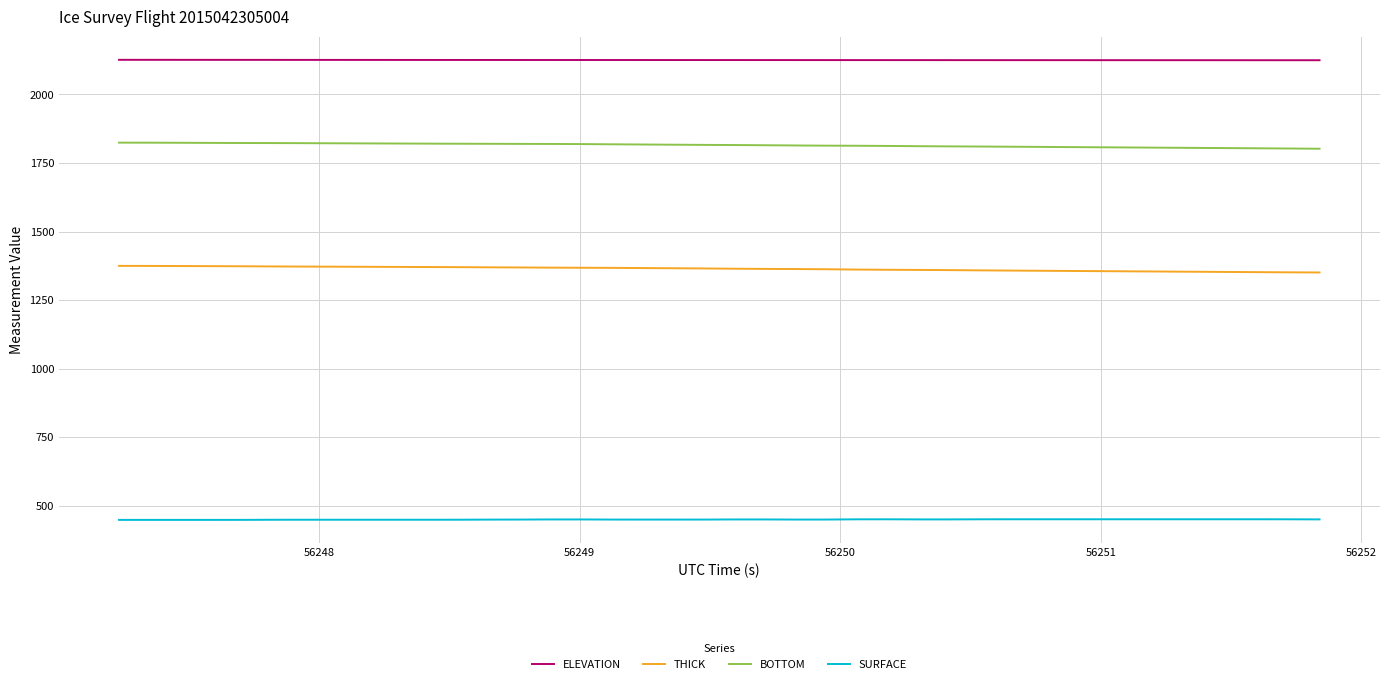

Does the chart display data point markers on the line(s)?

No